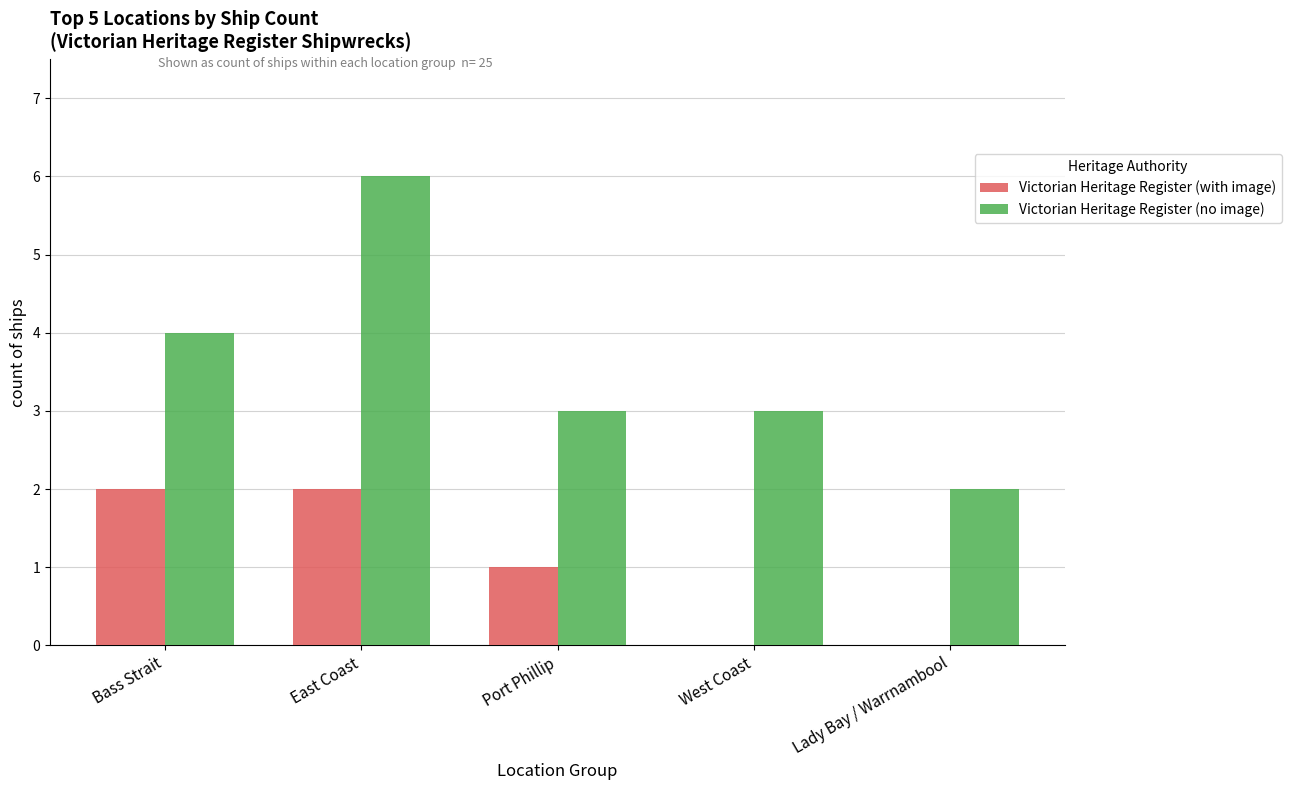

At which category is the sum across all series the highest?

East Coast